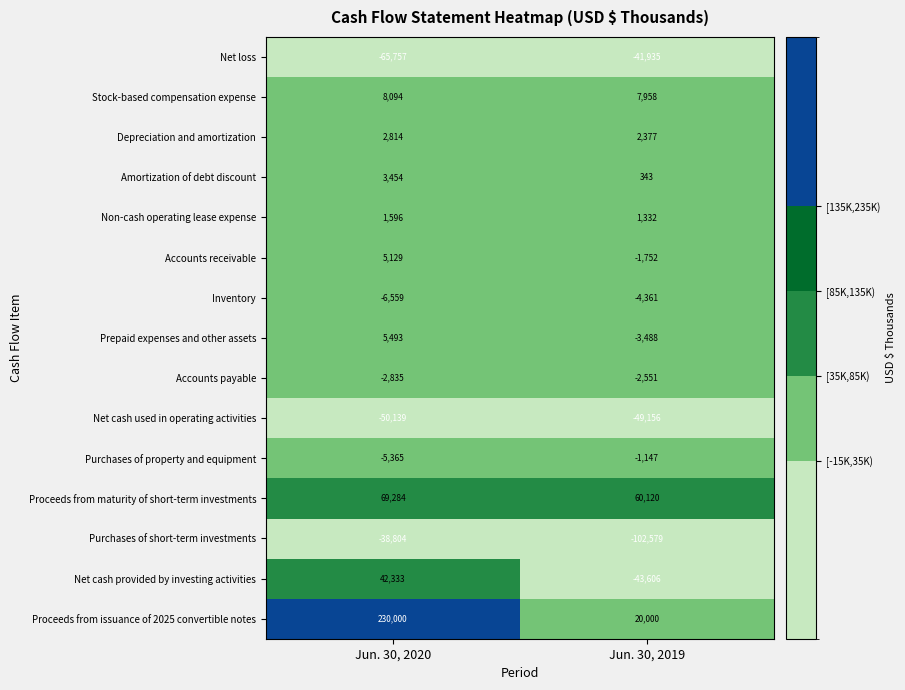

At which label does Proceeds from issuance of 2025 convertible notes reach its minimum?

Jun. 30, 2019